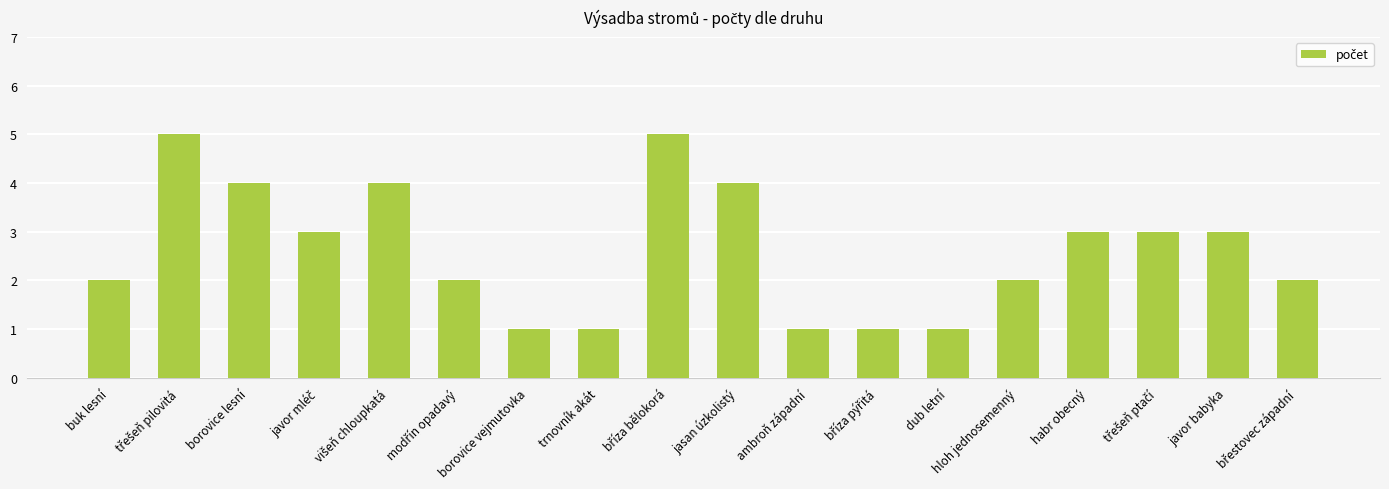

Reading right to left, transcribe all the data shown in this chart.

2	3	3	3	2	1	1	1	4	5	1	1	2	4	3	4	5	2